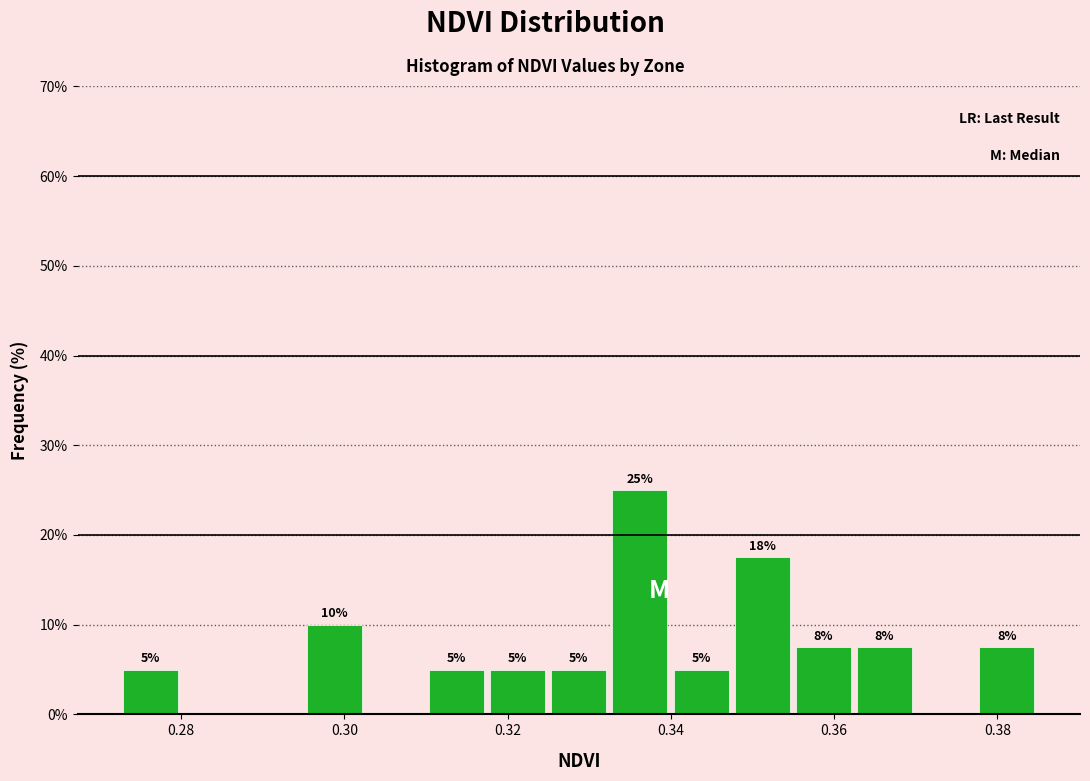

Read against the x-axis, roughly where is the centre of the tallest bar?

0.336